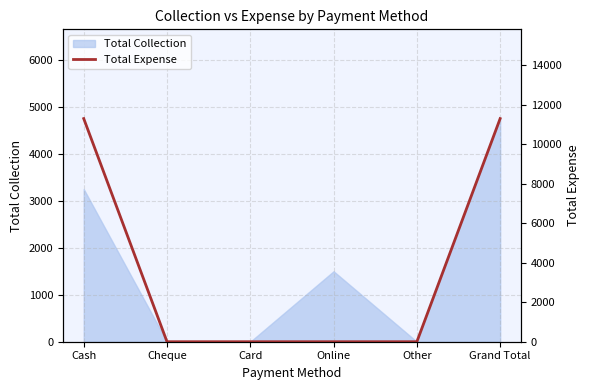

The value at Grand Total is 3258. True or false?

False